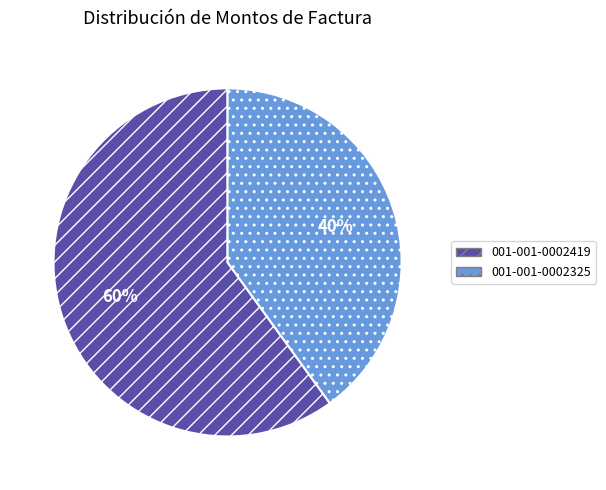

What is the ratio of the value at 001-001-0002325 to the value at 001-001-0002419?

0.7